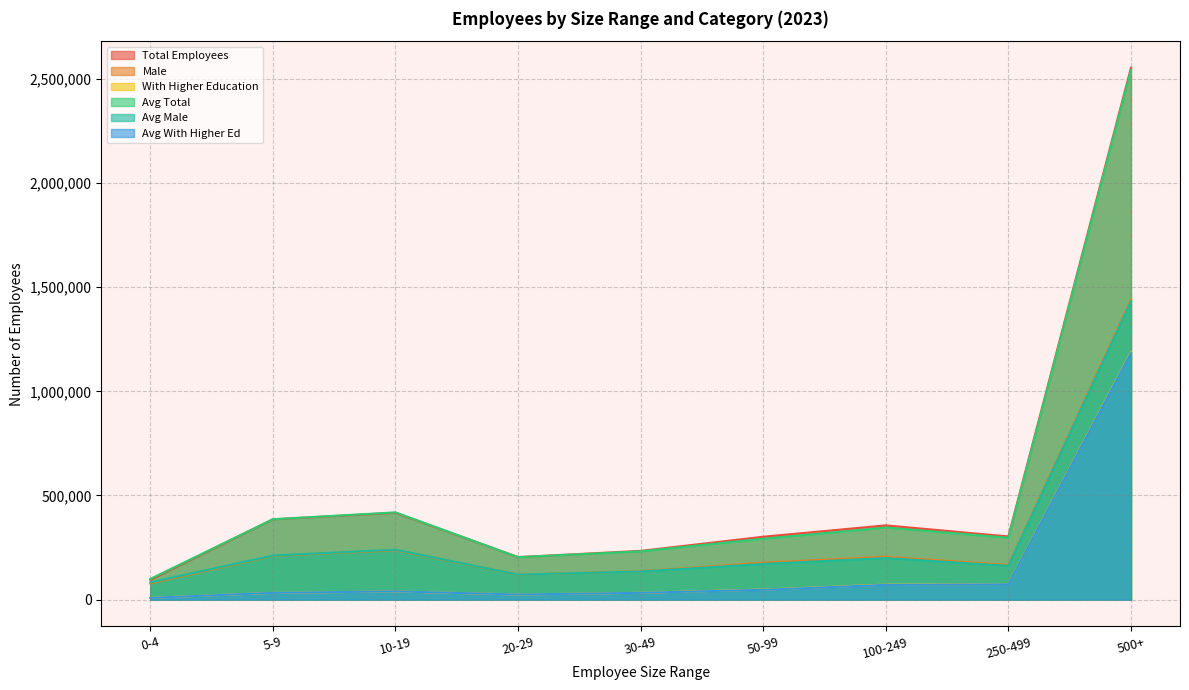

True or false: Total Employees and Avg Male cross at least once.

False